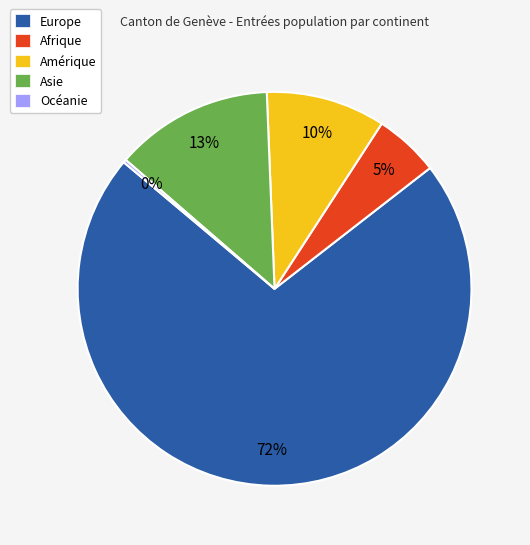

What percentage is the Afrique slice, to the nearest percent?

5%